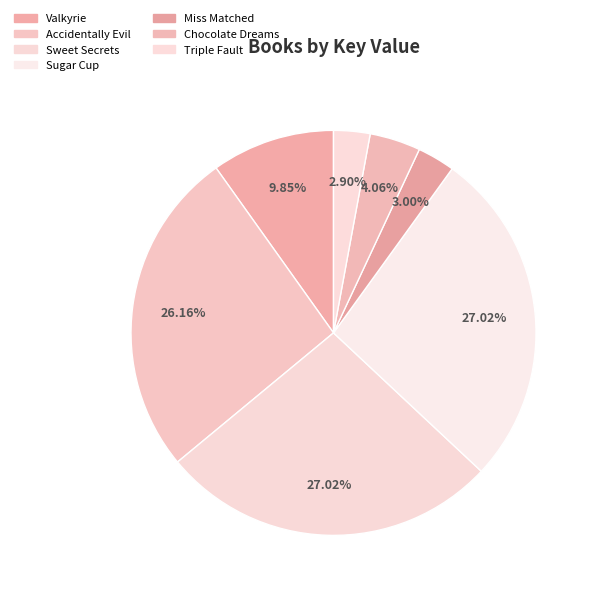

Is Sweet Secrets the majority of the pie?

No